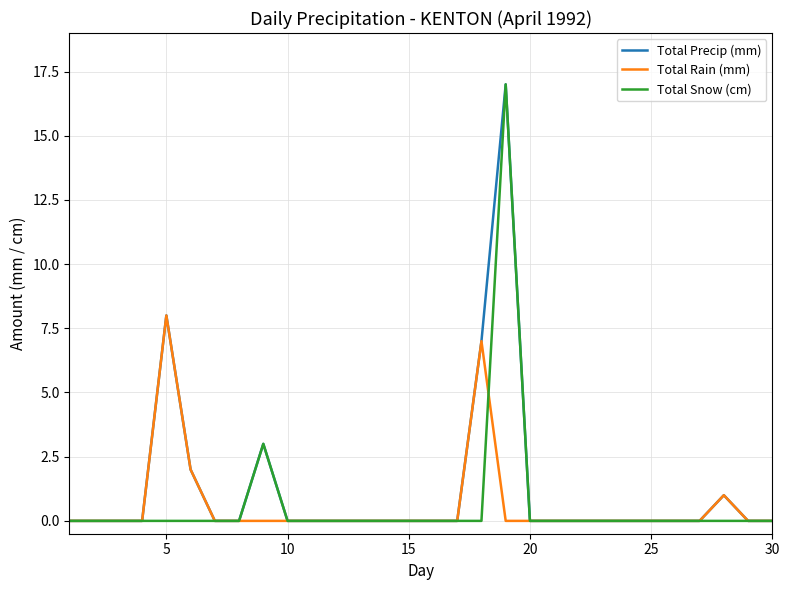

What is the maximum value for Total Rain (mm)?

8